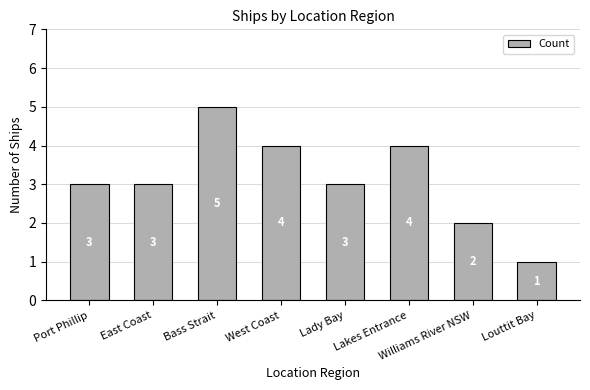

Are the bars grouped side by side (vs. stacked)?

No